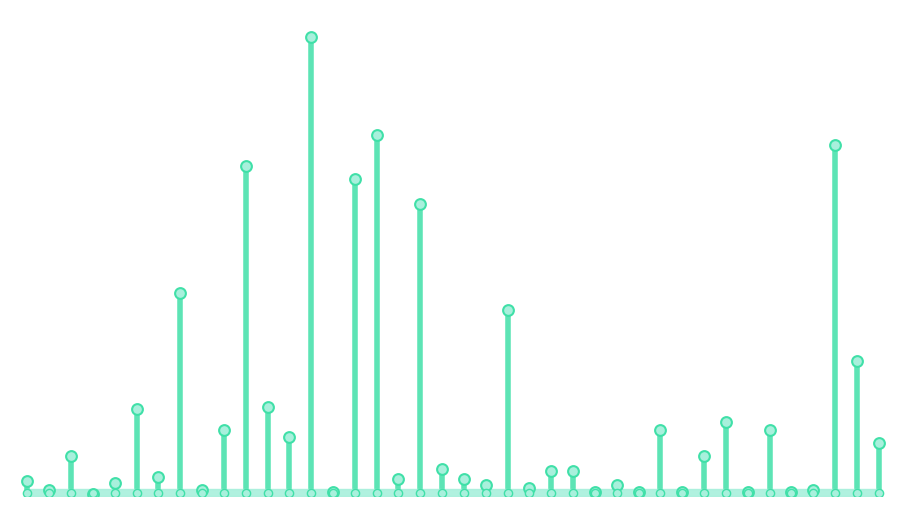

Which has a higher value, 27 or 37?

37